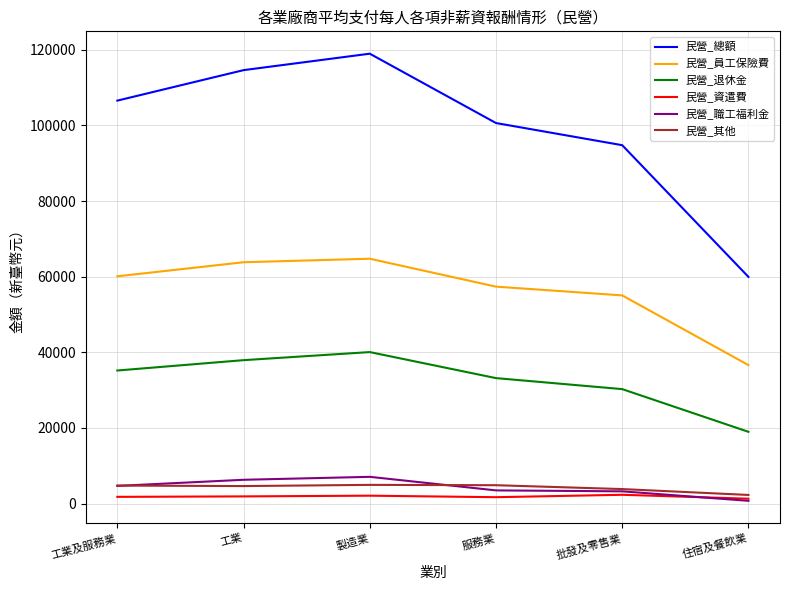

Is it true that 民營_總額 equals 118961 at 製造業?

True